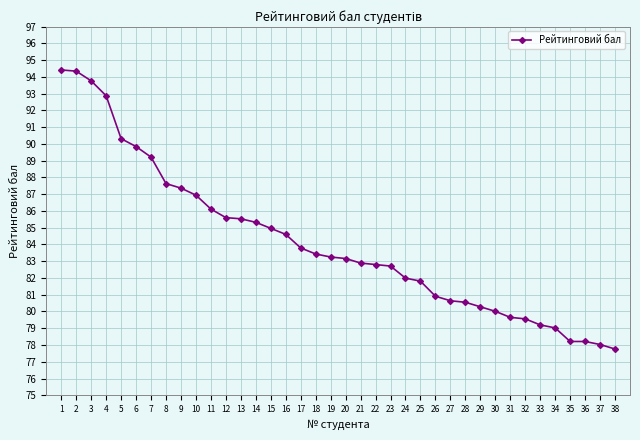

Where does the data first go above 83?

1